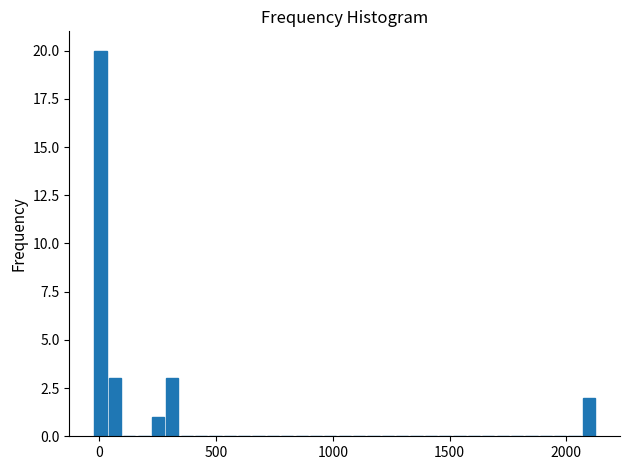

Around what value on the x-axis is the tallest bar? Give the approximate position of its centre, as read against the axis.

0